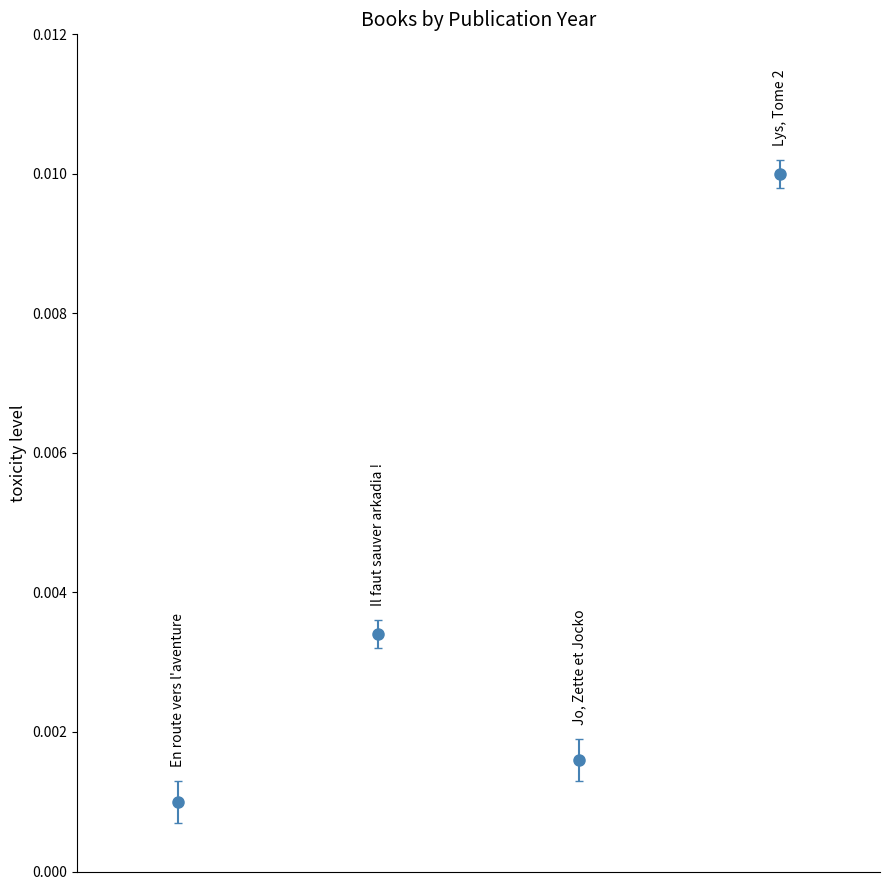

How many values are between 0 and 1?

4